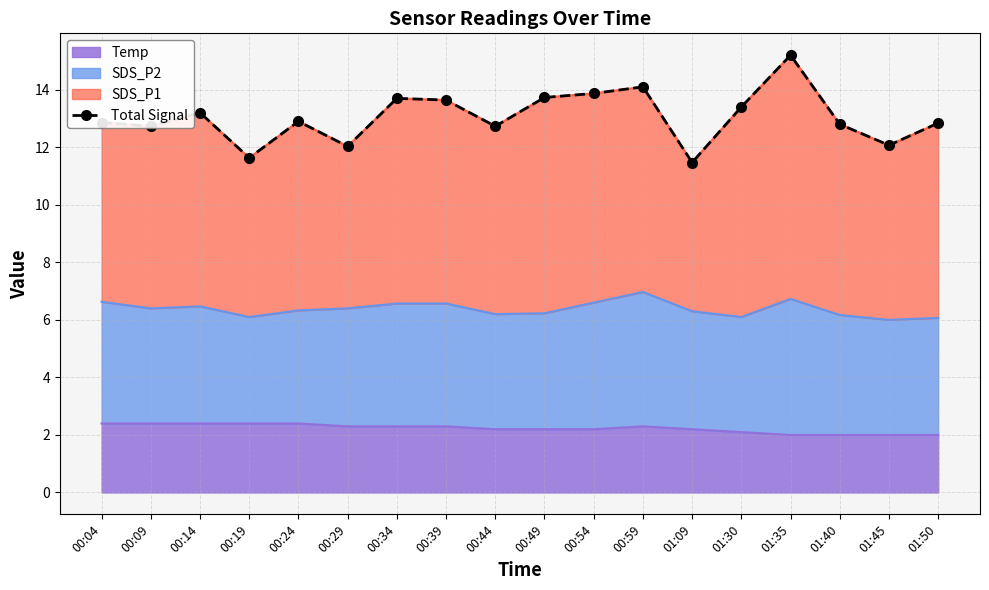

How many values exceed 12?

16